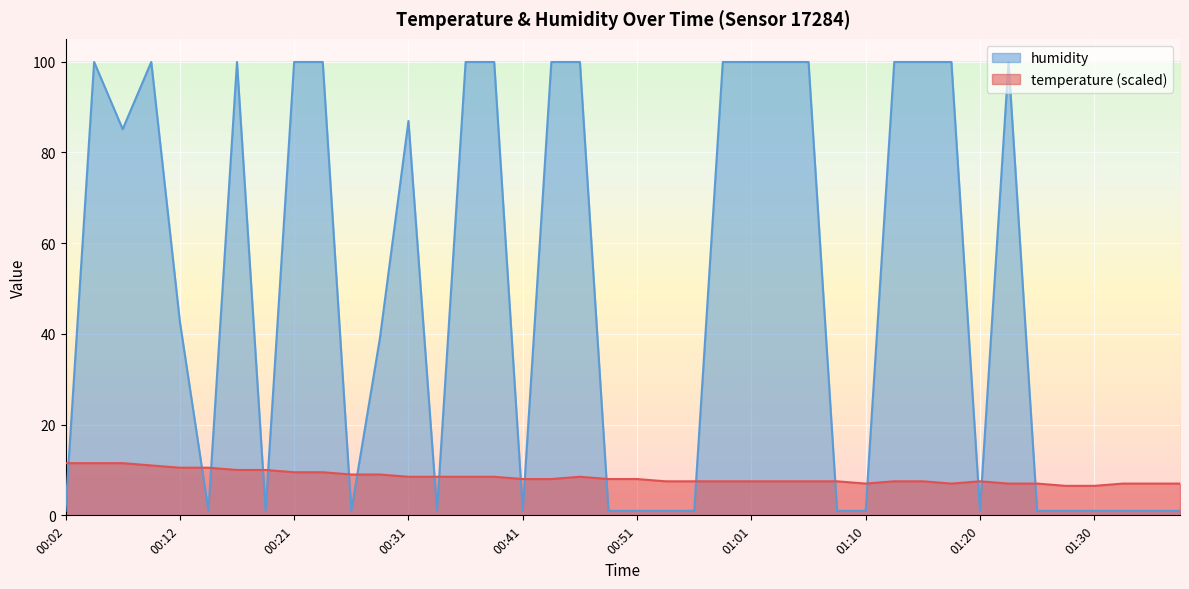

True or false: temperature has a value of 10.0 at 00:17.

True